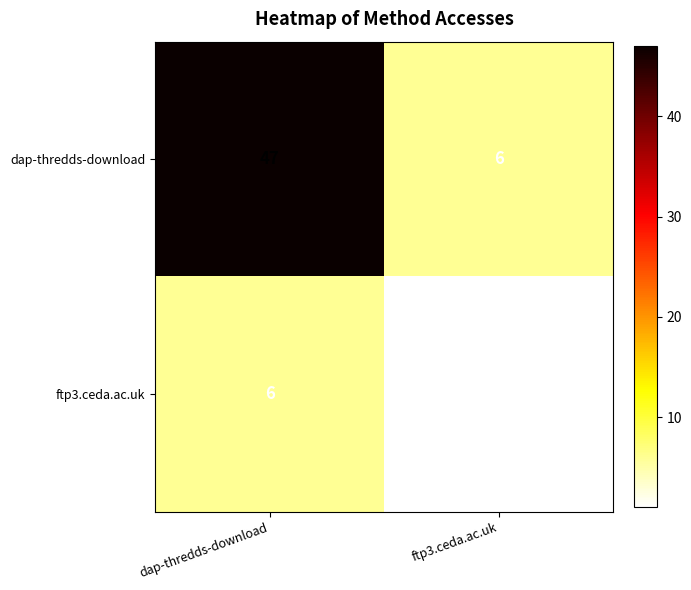

What is the minimum value for dap-thredds-download?

6